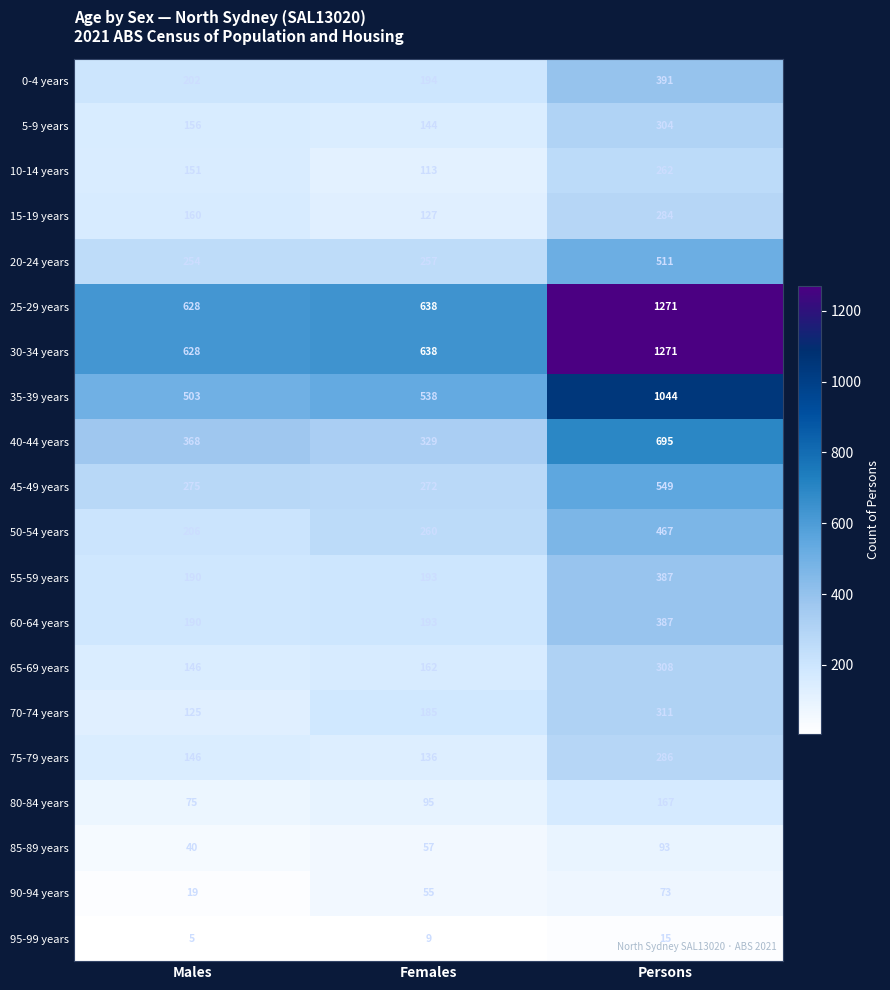

What is the spread (max minus min) of values at Persons?

1256